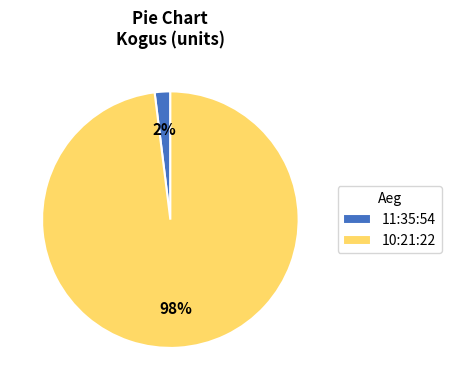

Which category has the biggest portion of the pie?

10:21:22